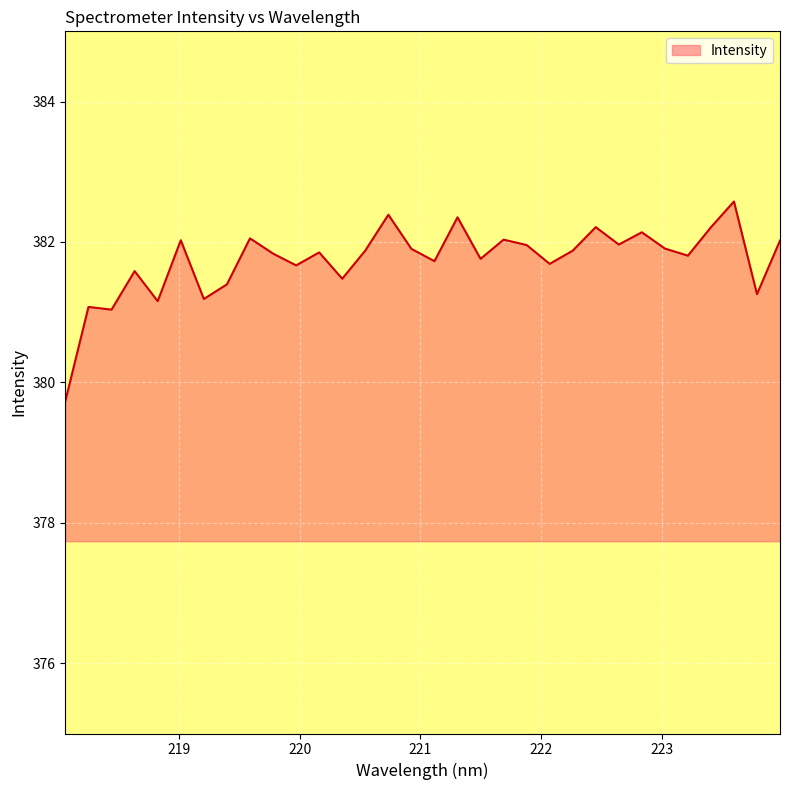

What is the greatest value displayed?

382.6